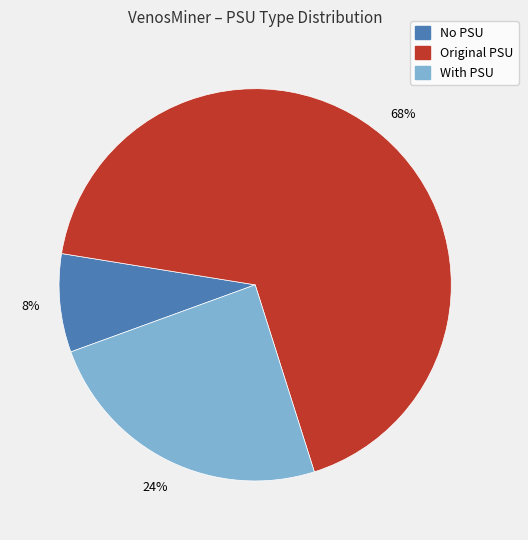

What is the smallest slice in the pie chart?

No PSU